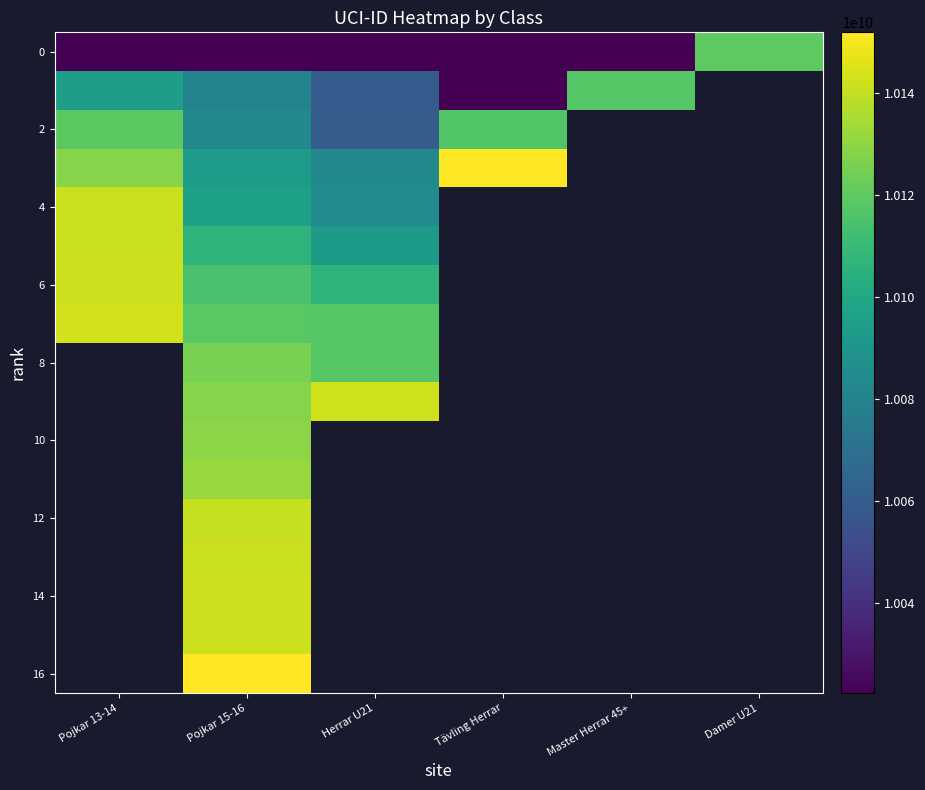

Which category has the lowest value across all series?

Master Herrar 45+